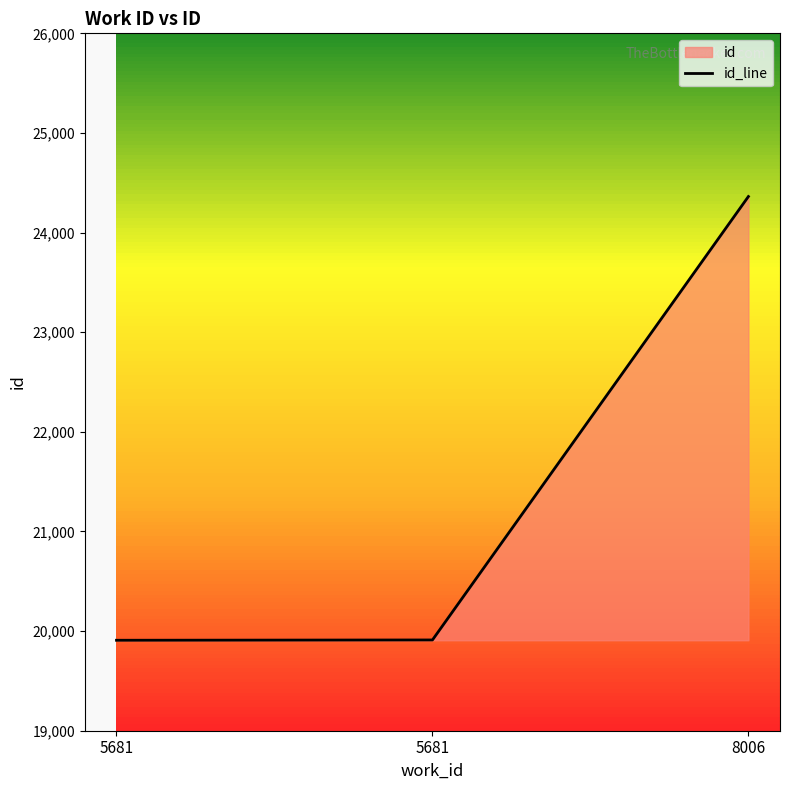

Where is the data nearest to the value 22135?

5681